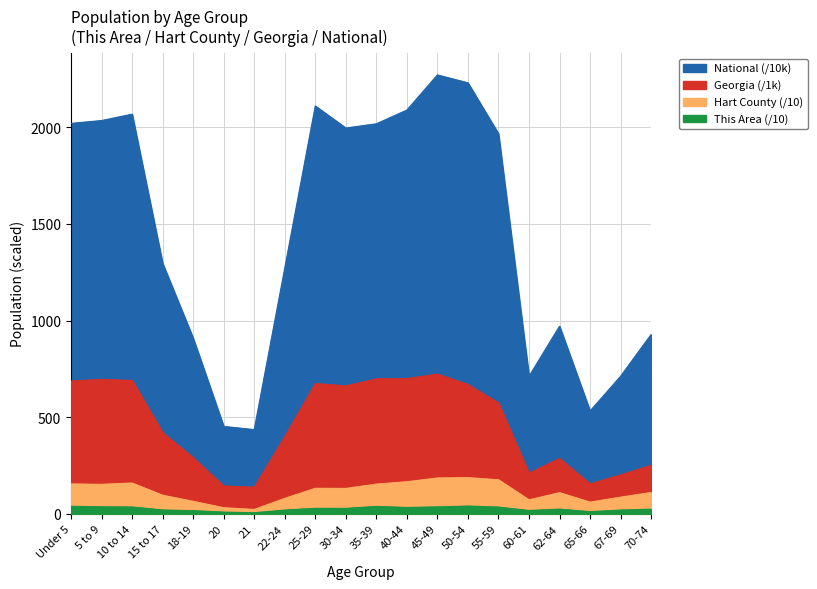

Does the chart display data point markers on the line(s)?

No